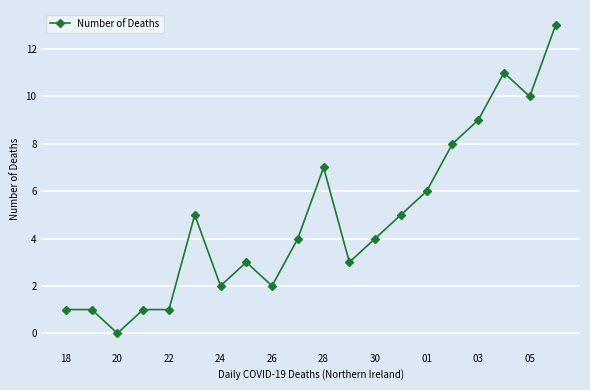

What is the maximum value shown in the chart?

13